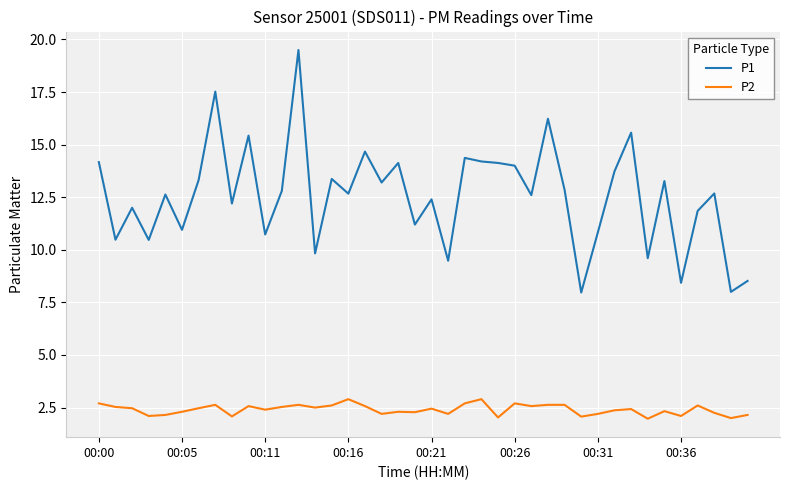

True or false: P1 and P2 cross at least once.

False